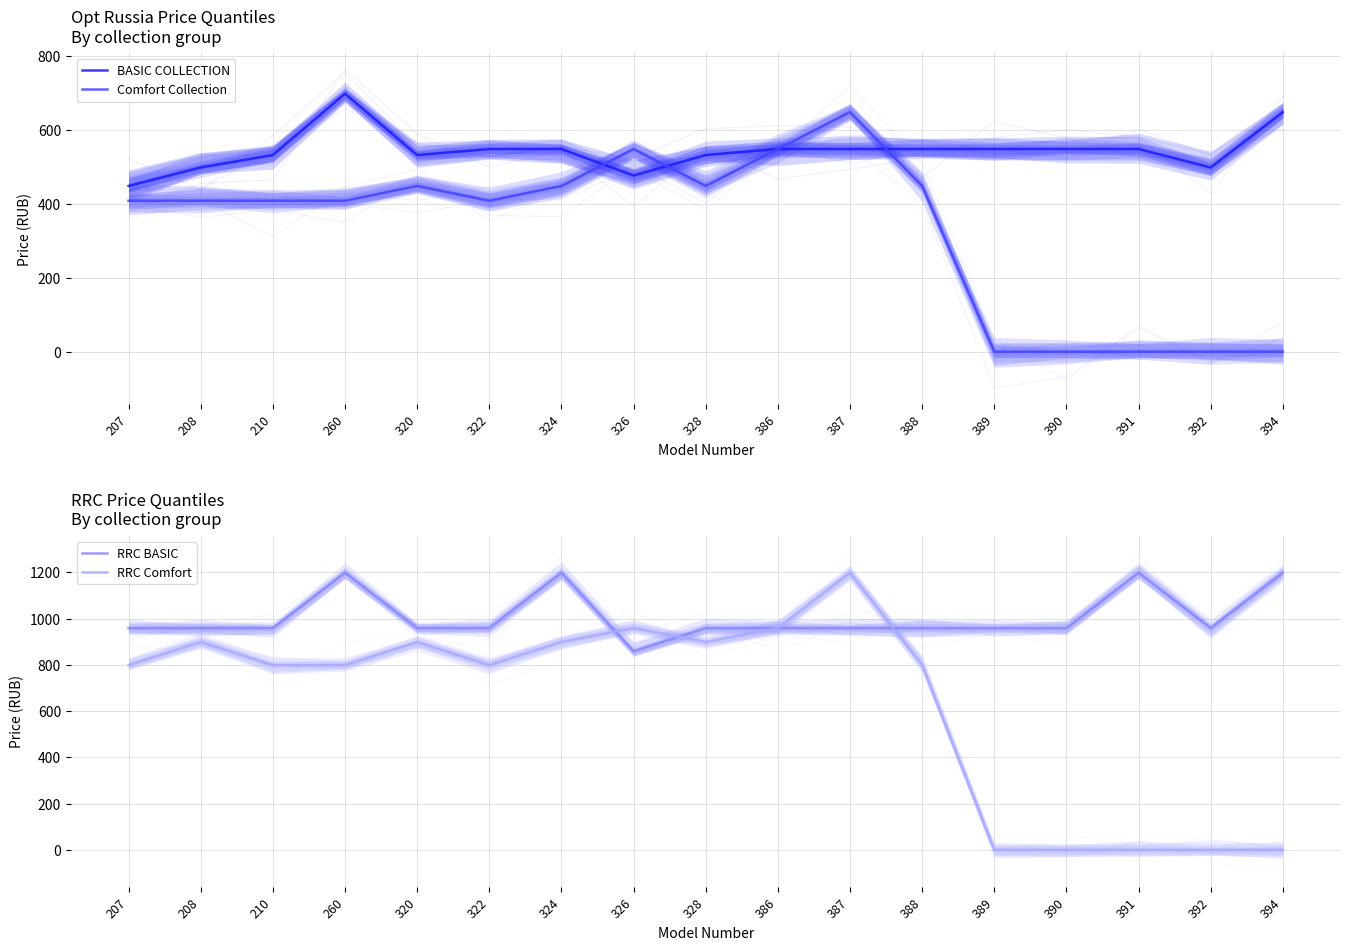

At which label does RRC Comfort reach its peak?

387